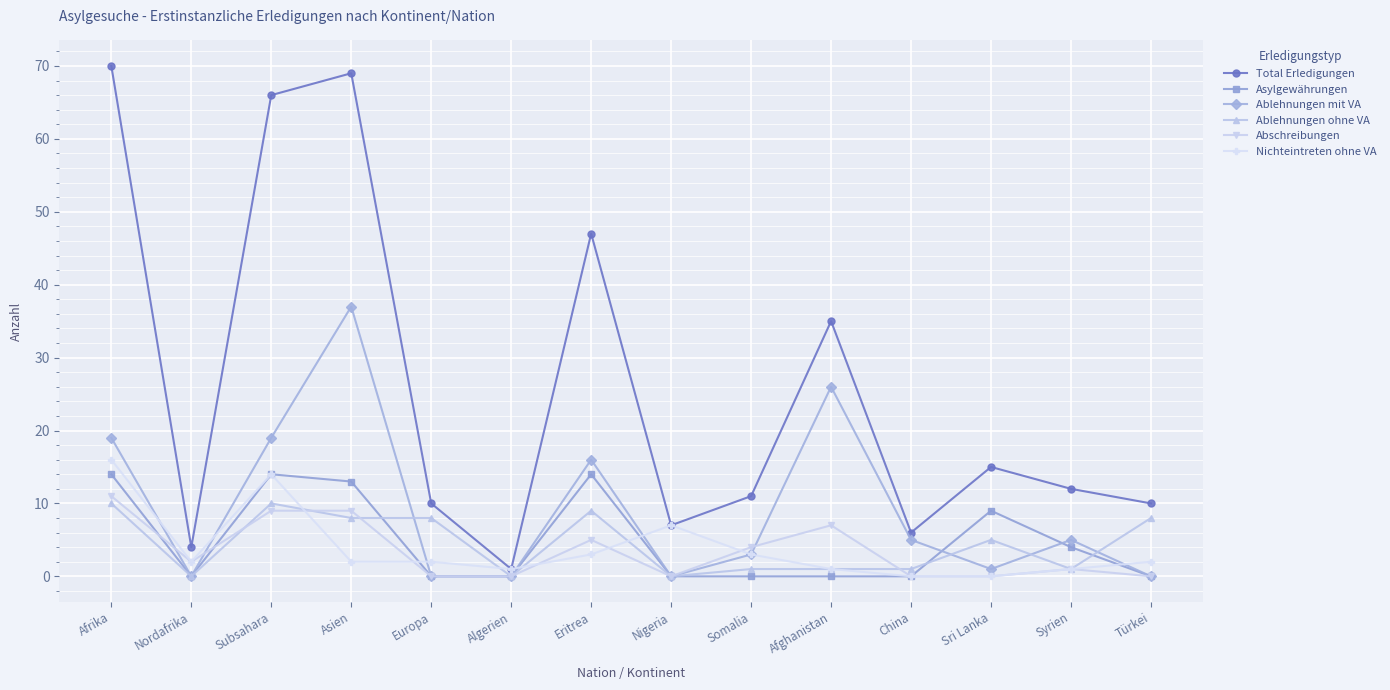

What position from the left is Algerien?

6